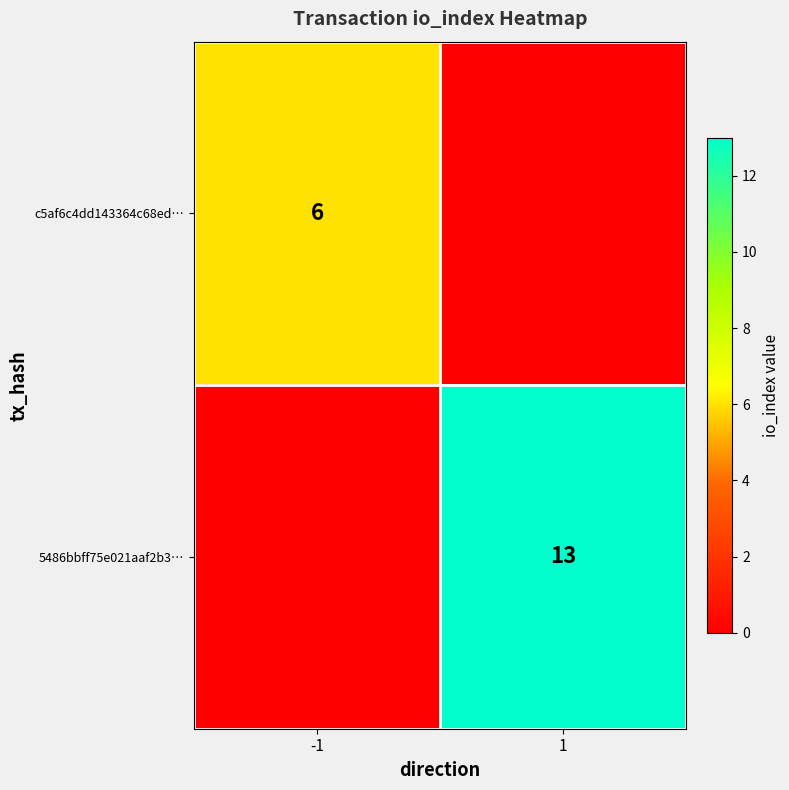

Which has a higher value, -1 or 1?

-1